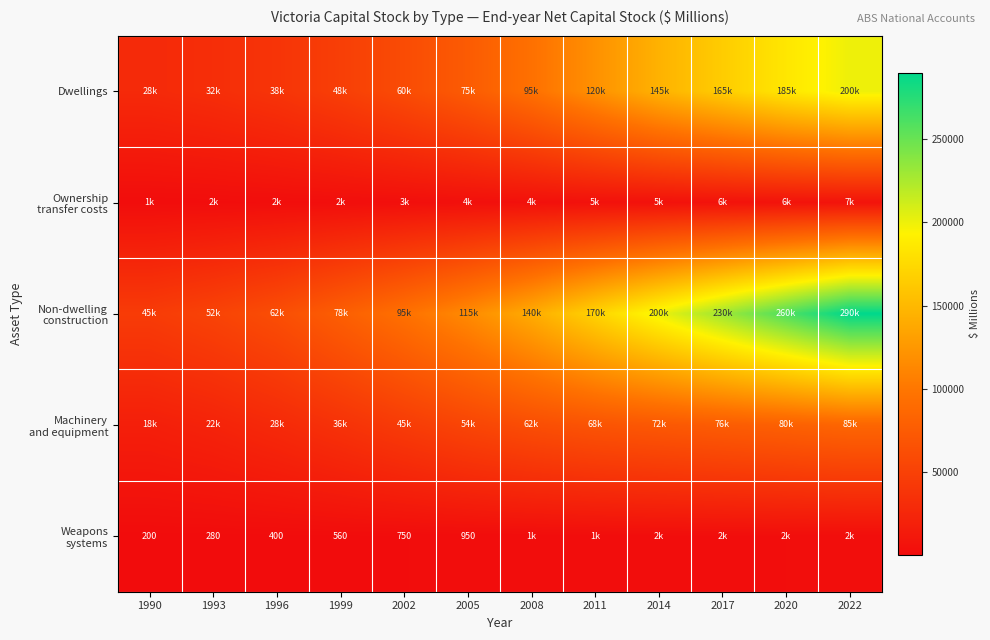

At which category is the sum across all series the highest?

2022